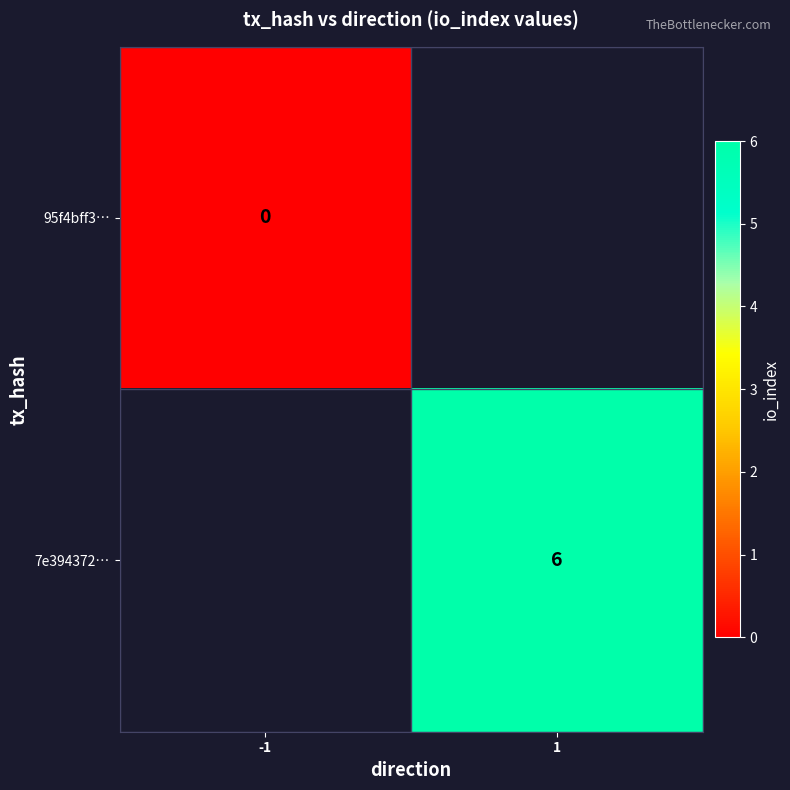

True or false: 7e394372… has a value of 9 at 1.

False